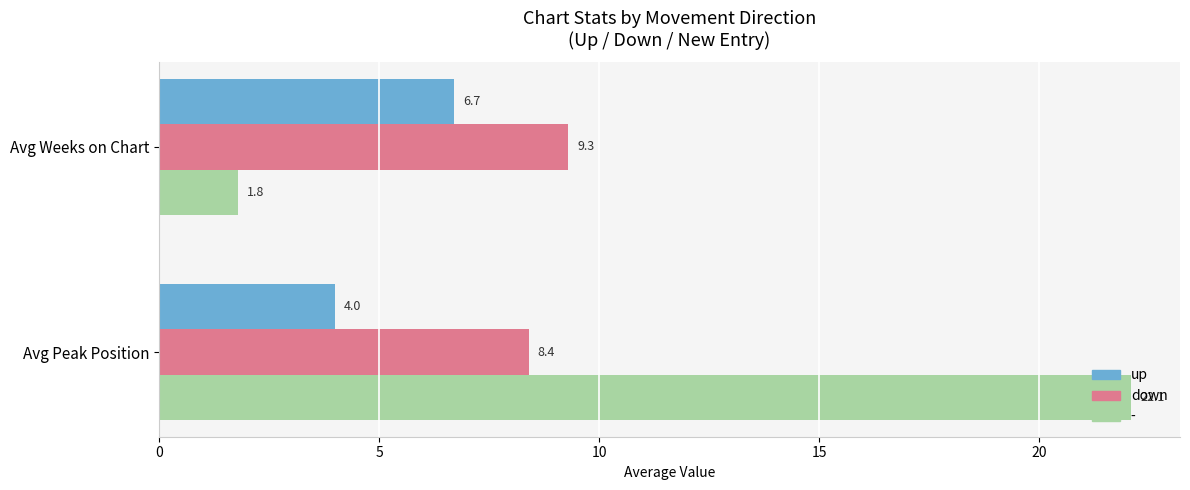

Rank the series by their maximum value, from highest to lowest.

-, down, up